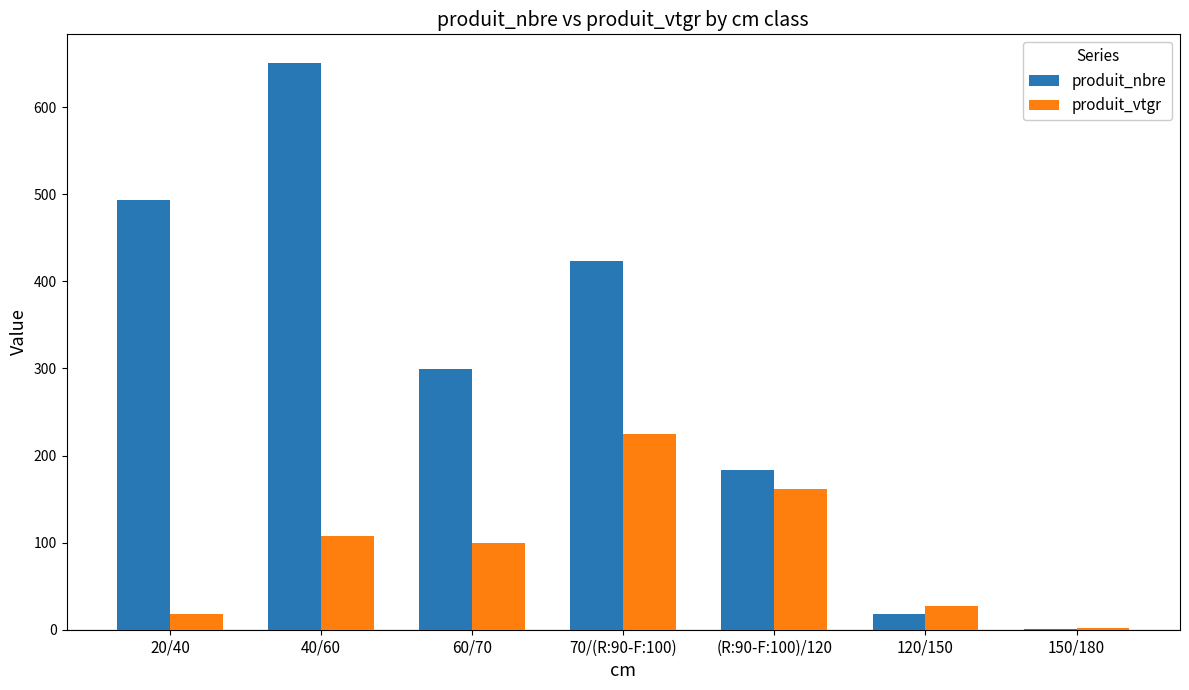

What is the sum of the produit_vtgr values at 150/180 and 40/60?

110.1